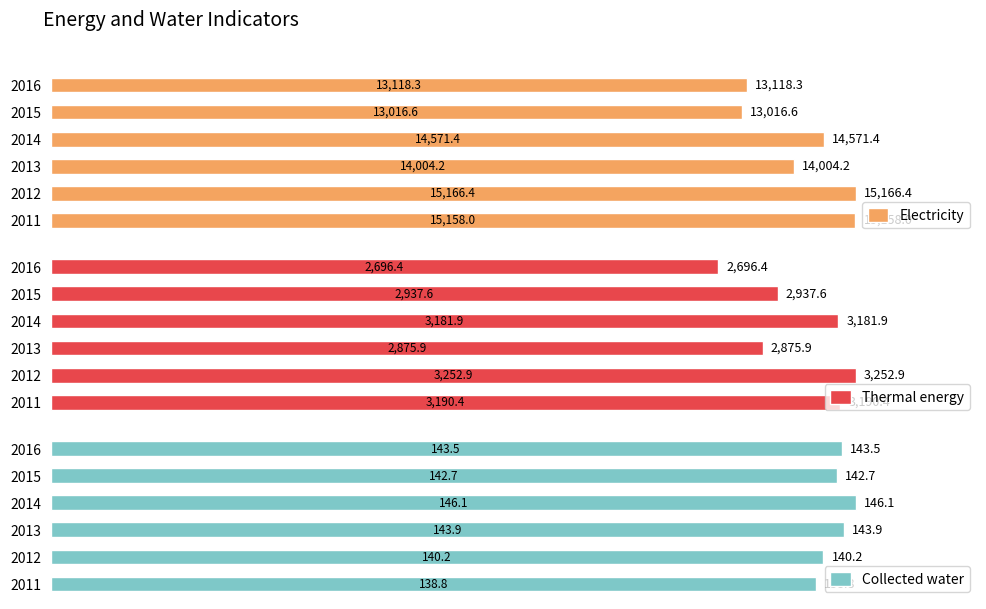

At which label does Thermal energy reach its minimum?

2016